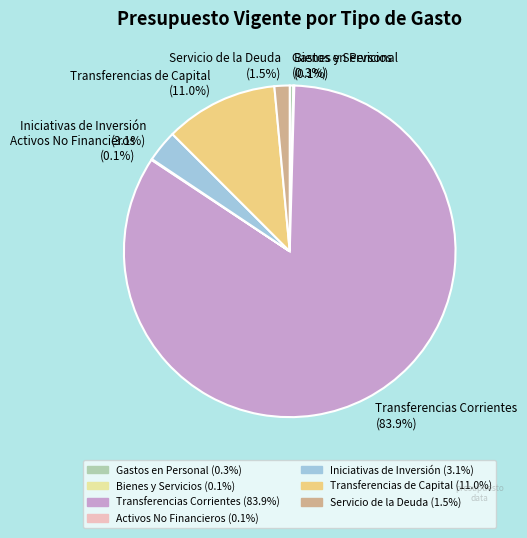

Is the sum of Iniciativas de Inversión and Transferencias de Capital greater than half?

No